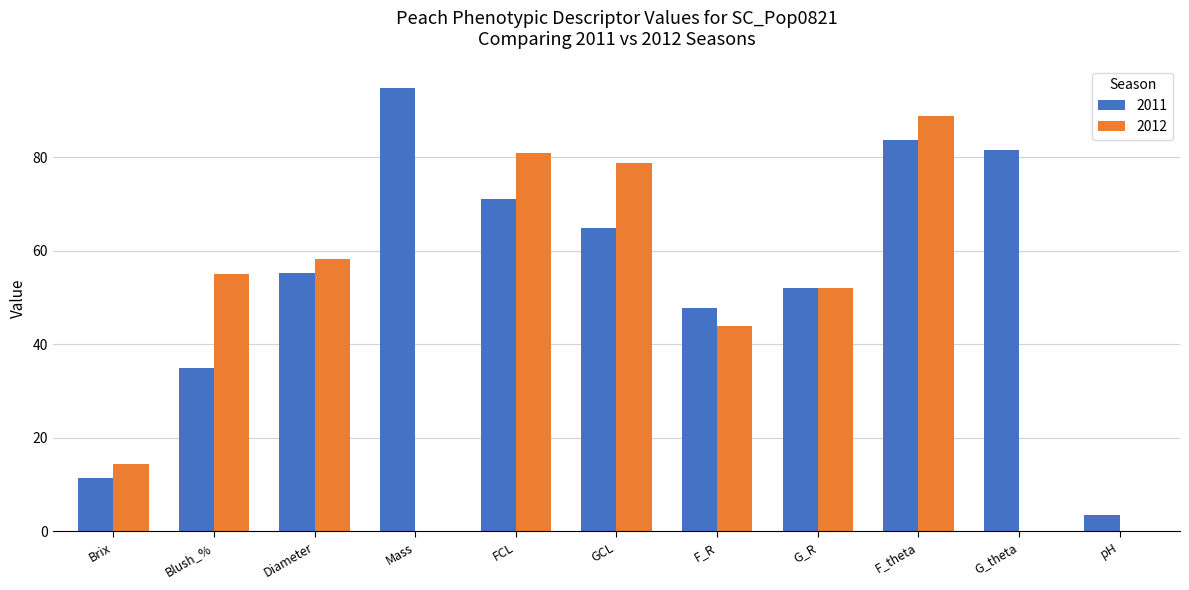

Between Mass and G_theta, which series saw the biggest shift?

2011